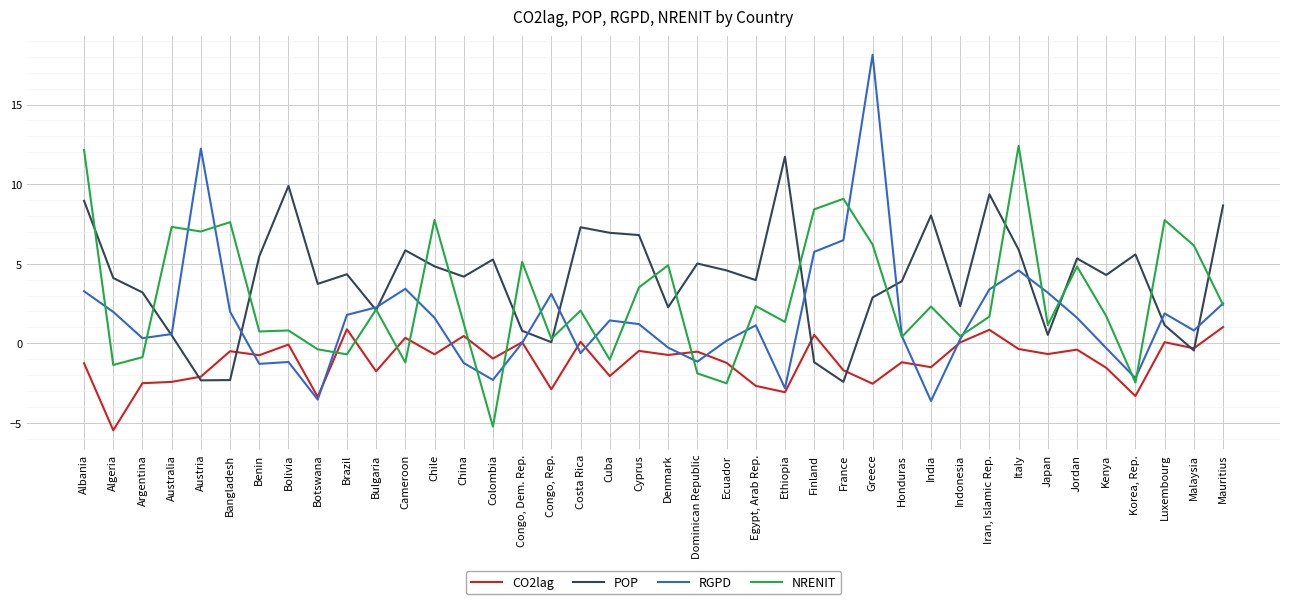

True or false: CO2lag and NRENIT intersect in this chart.

True